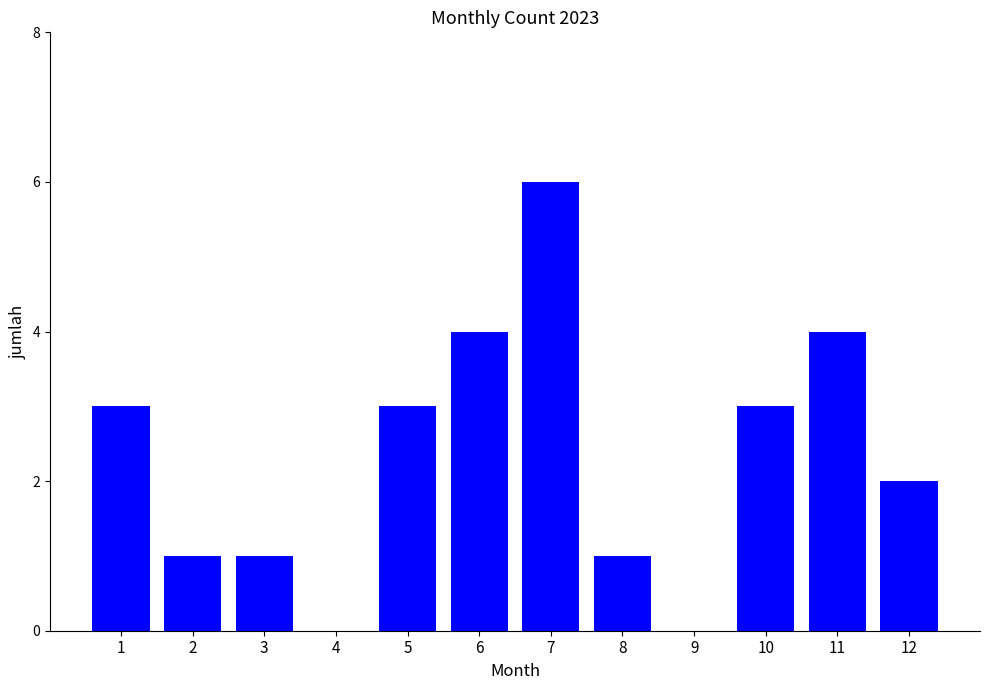

Between 9 and 3, which is larger?

3